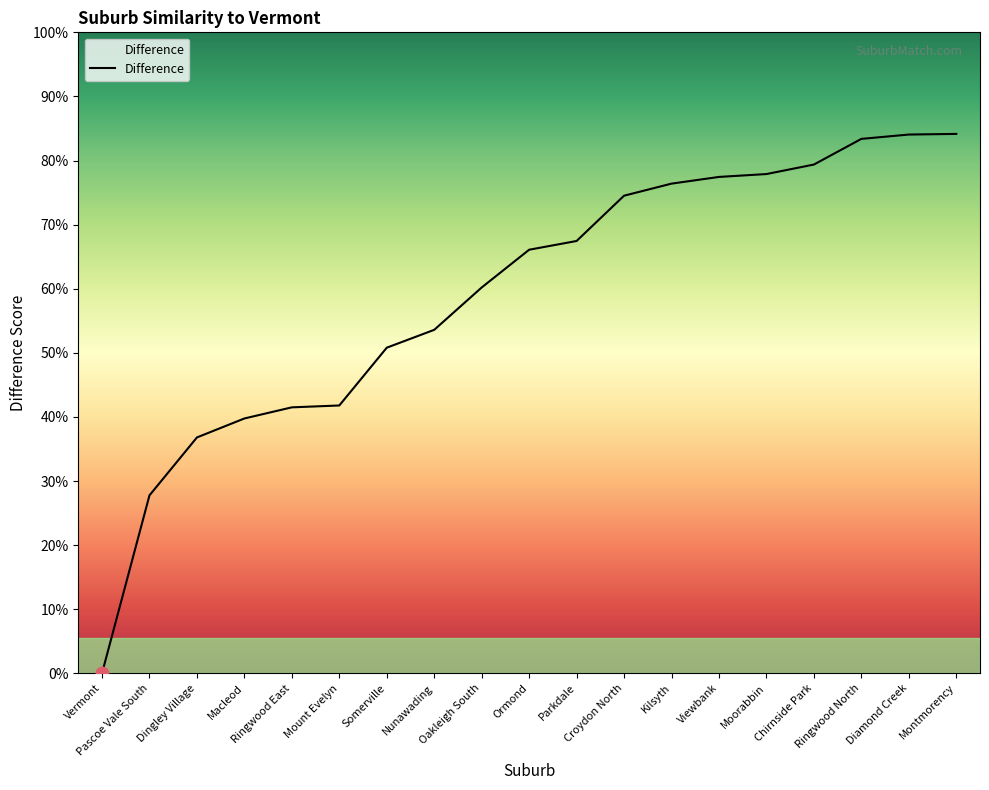

Between Viewbank and Mount Evelyn, which is larger?

Viewbank